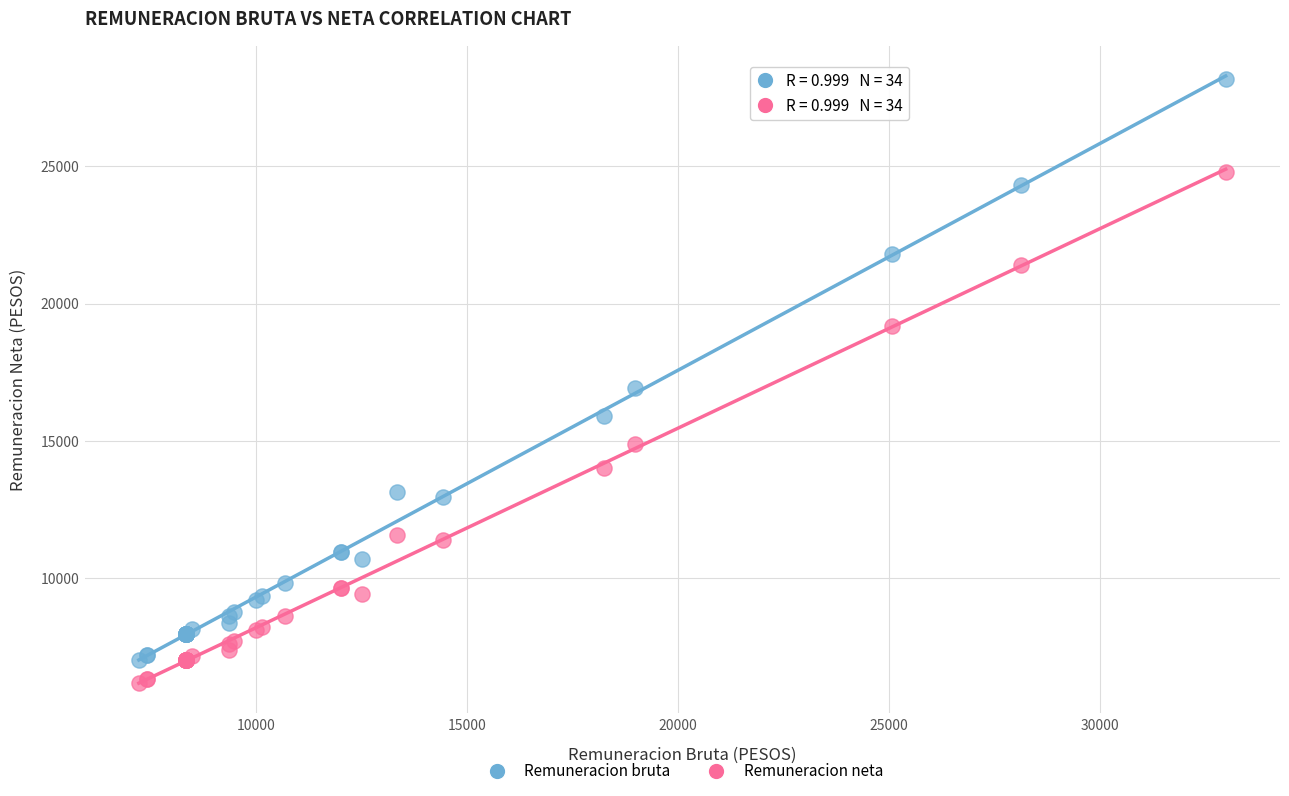

Which series has the widest spread of Y values?

Remuneracion bruta